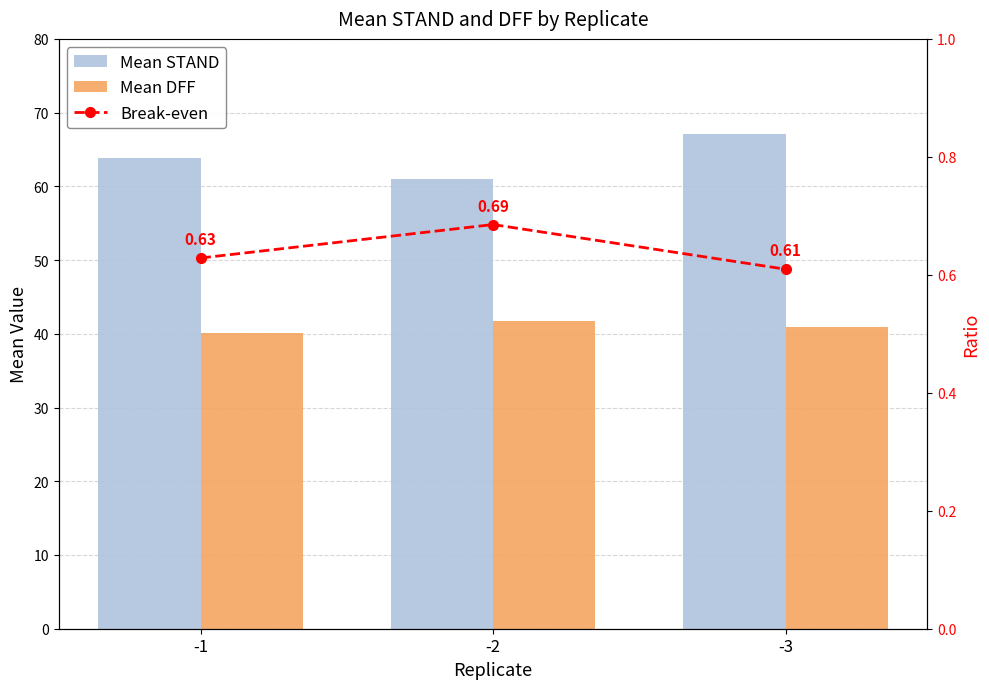

Reading left to right, extract all data points from this chart.

Mean STAND: 63.8	61.0	67.1
Mean DFF: 40.1	41.8	40.9
Break-even: 0.6	0.7	0.6